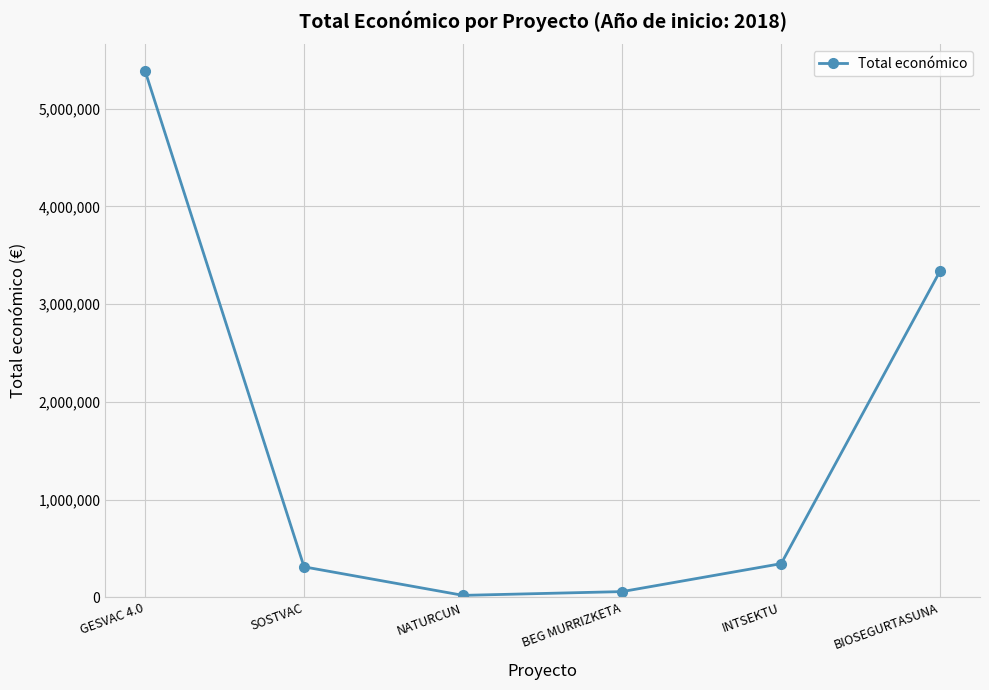

Where does the data first go above 344243?

GESVAC 4.0